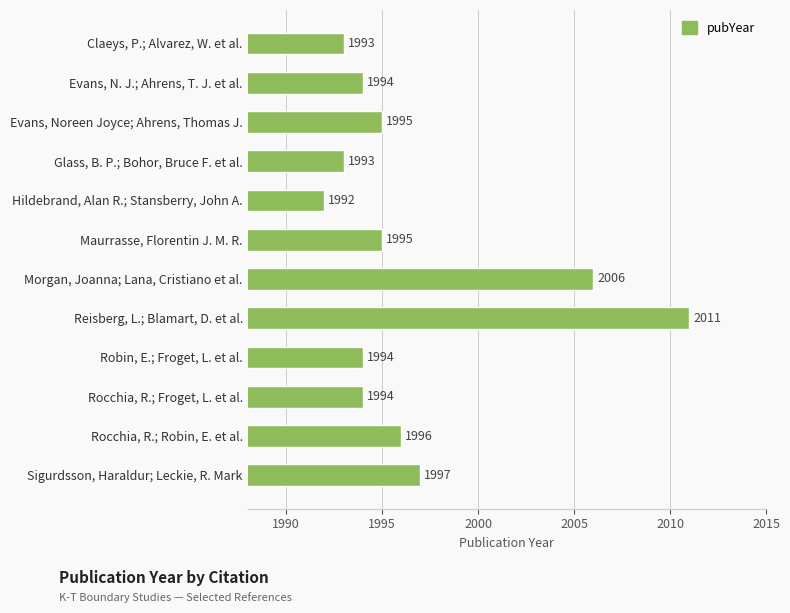

Reading bottom to top, extract all data points from this chart.

Sigurdsson, Haraldur; Leckie, R. Mark=1997	Rocchia, R.; Robin, E. et al.=1996	Rocchia, R.; Froget, L. et al.=1994	Robin, E.; Froget, L. et al.=1994	Reisberg, L.; Blamart, D. et al.=2011	Morgan, Joanna; Lana, Cristiano et al.=2006	Maurrasse, Florentin J. M. R.=1995	Hildebrand, Alan R.; Stansberry, John A.=1992	Glass, B. P.; Bohor, Bruce F. et al.=1993	Evans, Noreen Joyce; Ahrens, Thomas J.=1995	Evans, N. J.; Ahrens, T. J. et al.=1994	Claeys, P.; Alvarez, W. et al.=1993